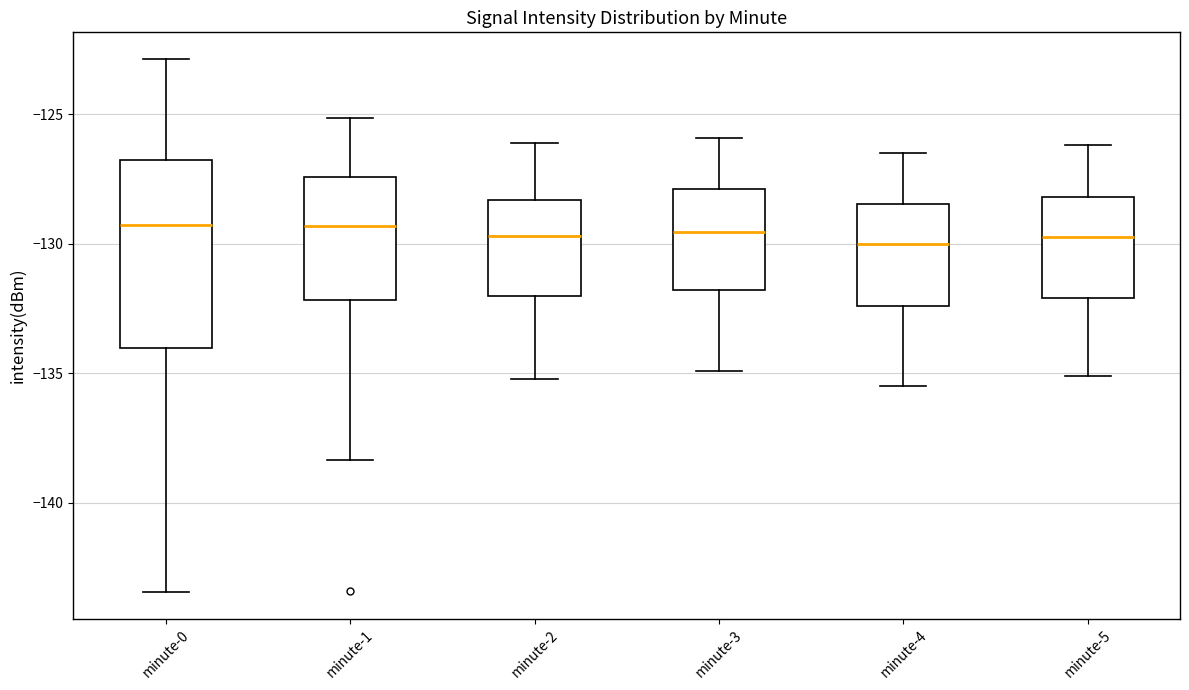

Where is the upper edge of the box for minute-2 on the y-axis? The values are not printed on the chart, so give them approximately, as read against the axis.

-128.5